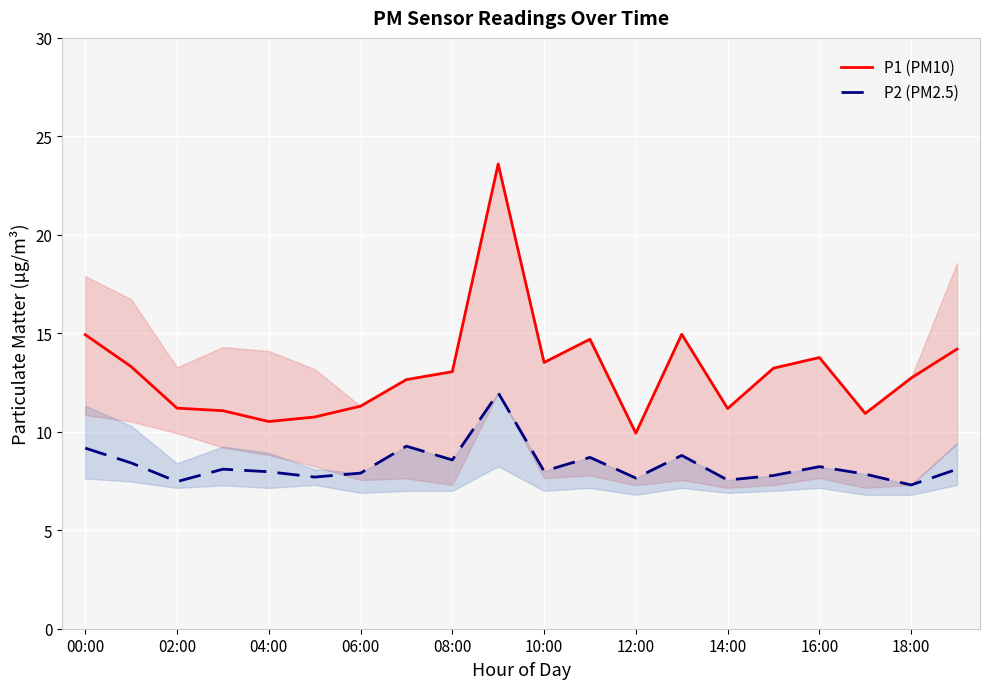

True or false: P2 (PM2.5) and P1 (PM10) intersect in this chart.

False